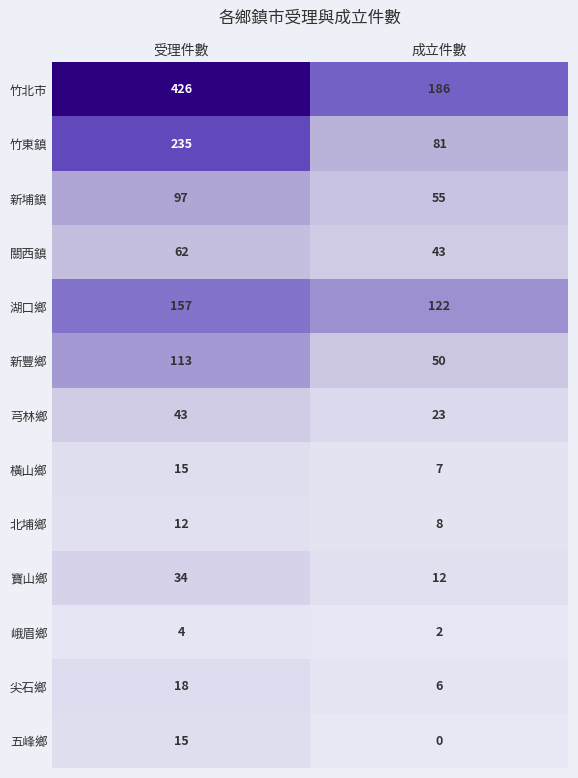

Between 受理件數 and 成立件數, which series saw the biggest shift?

竹北市